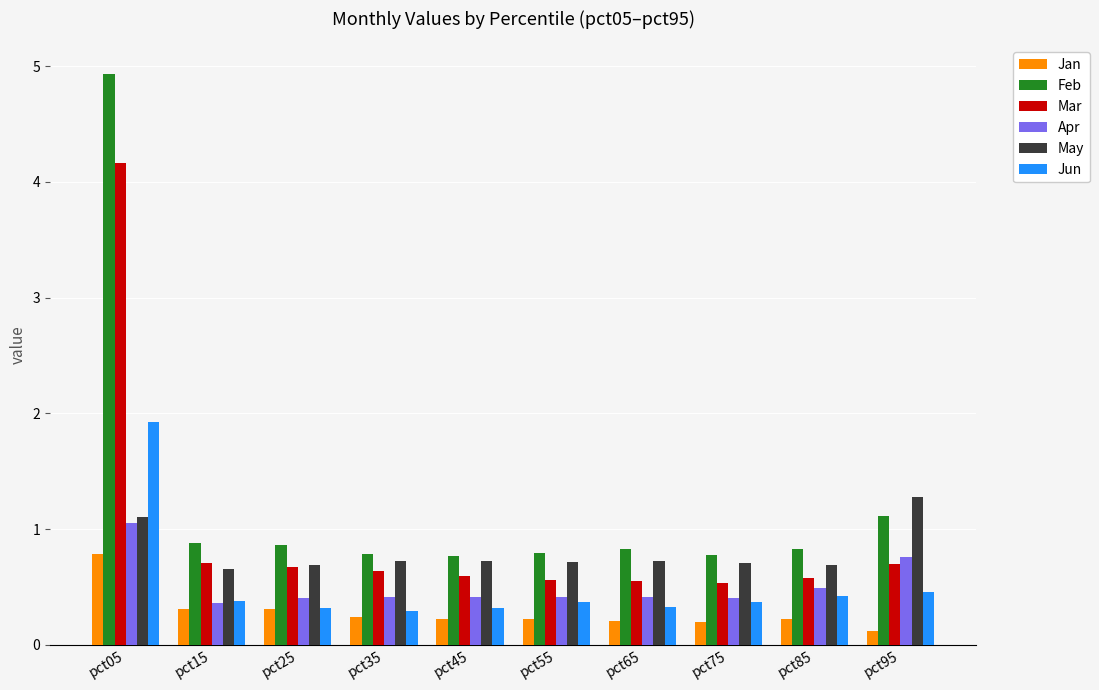

What is the spread (max minus min) of values at pct75?

0.6